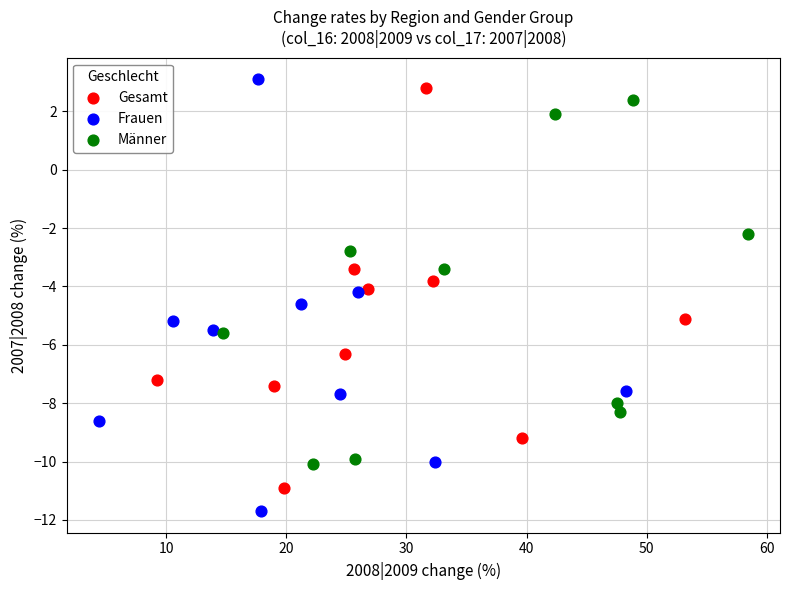

Which series has the widest spread of Y values?

Frauen